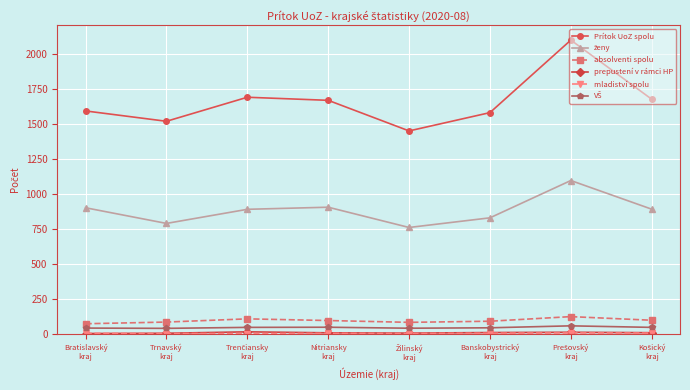

Which series has the widest spread of values?

Prítok UoZ spolu